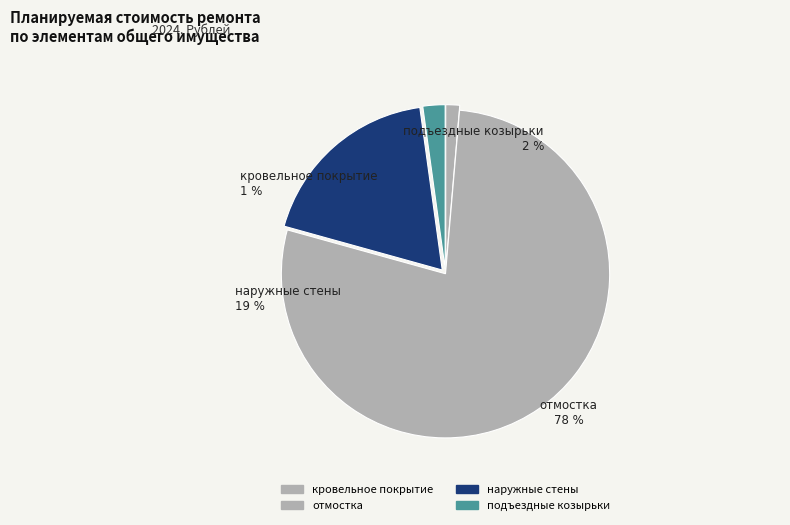

To the nearest percent, what portion does отмостка represent?

78%